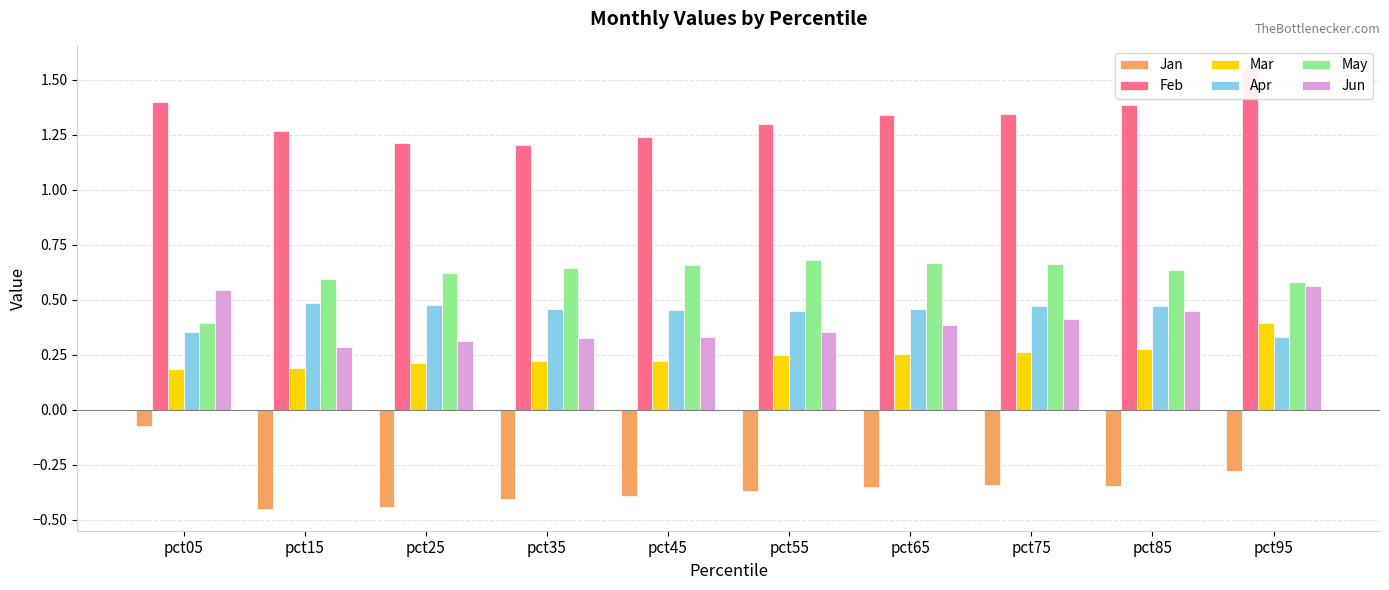

Which series has the largest range (max minus min)?

Jan